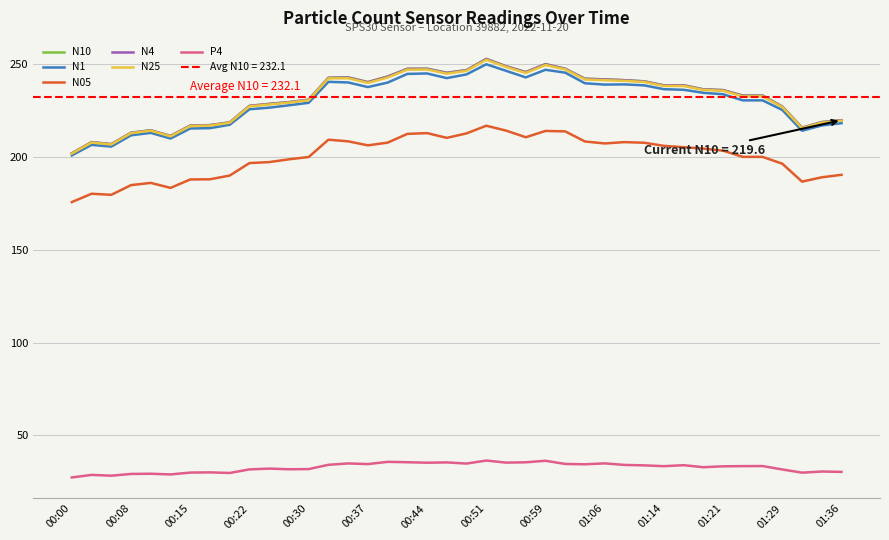

The value of N4 at 26 is 127.7. True or false?

False